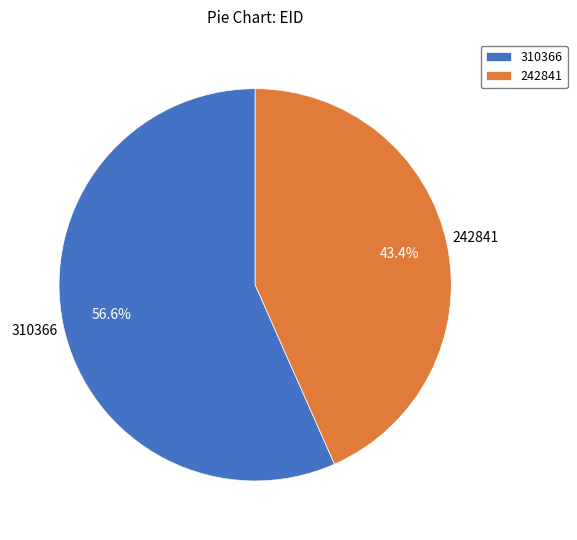

Does 310366 account for over 50% of the chart?

Yes